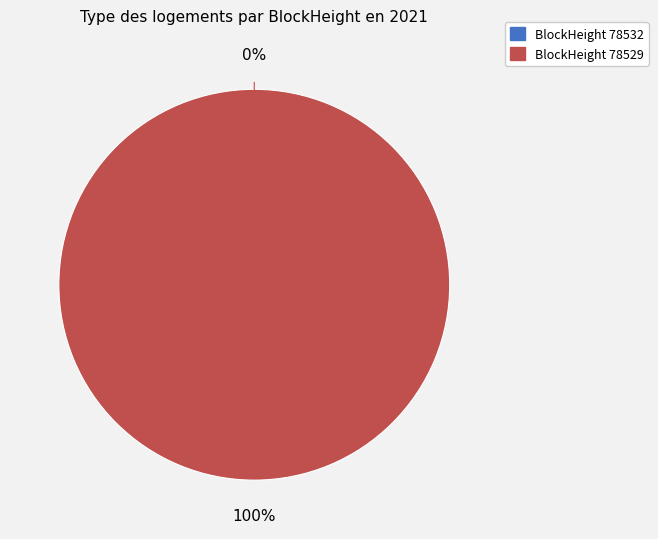

What is the smallest slice in the pie chart?

78532